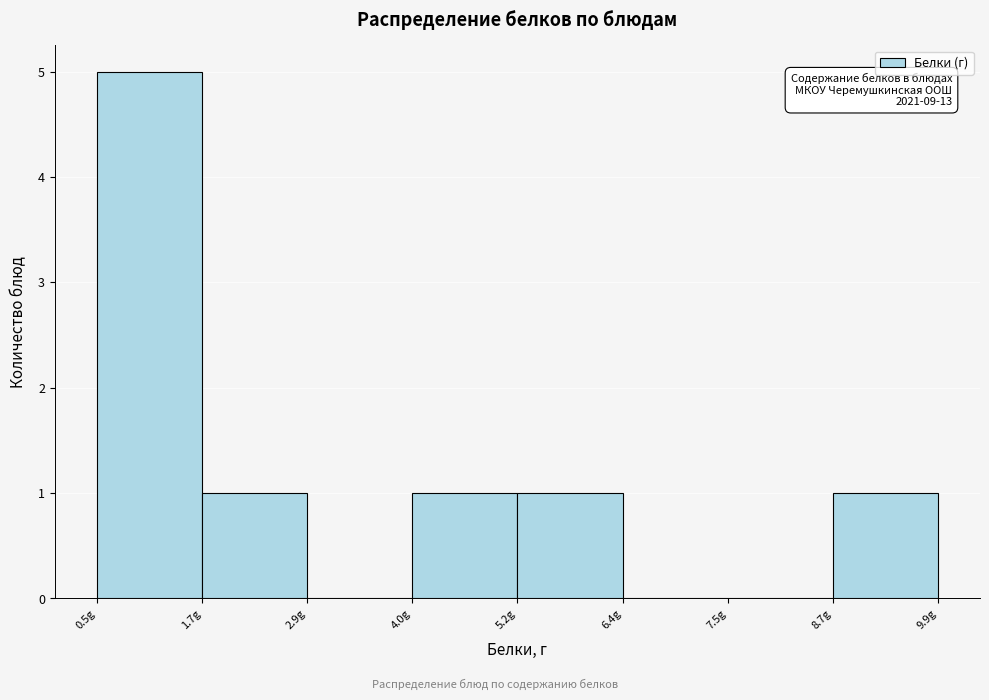

Which range on the x-axis has the tallest bar?

0.6 to 1.6